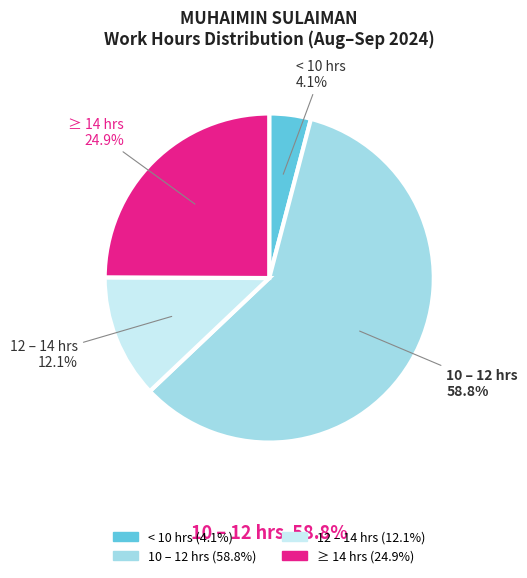

Is there any slice that represents more than half of the pie?

Yes